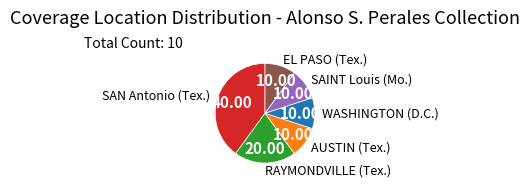

What is the largest slice in the pie chart?

SAN Antonio (Tex.)